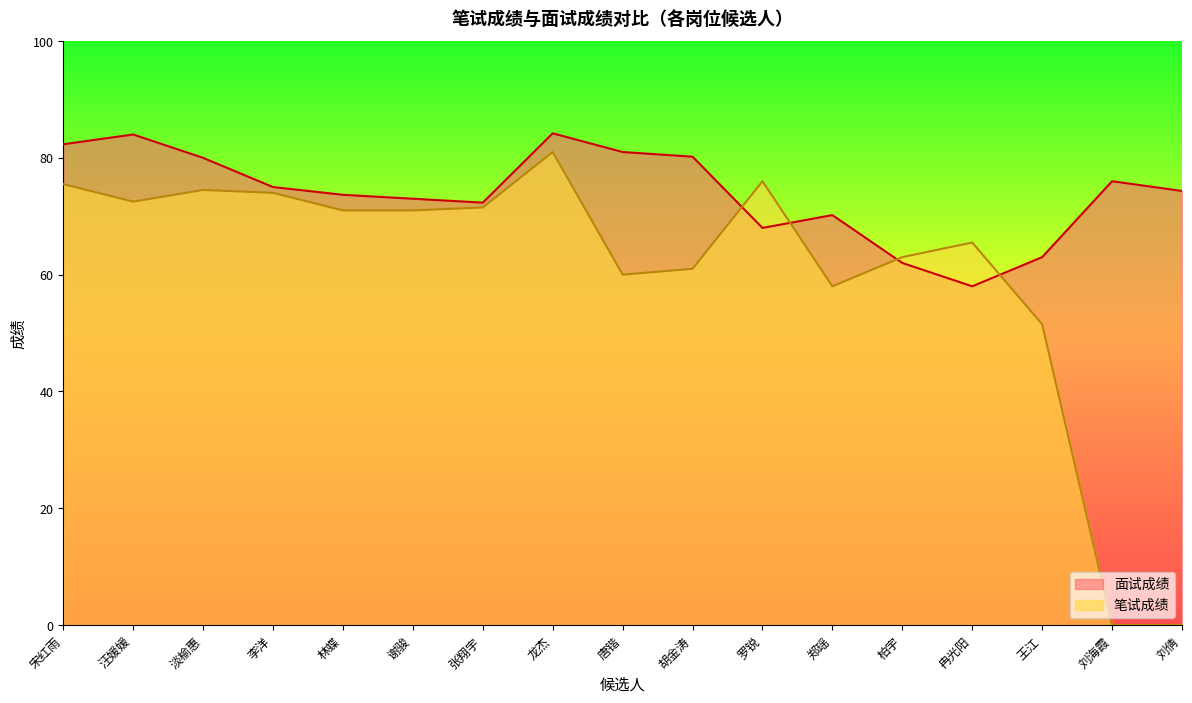

Reading right to left, list all the values displayed in this chart.

面试成绩: 刘倩=74.3	刘海霞=76.0	王江=63.0	冉光阳=58.0	柏宇=62.0	郑瑶=70.2	罗锐=68.0	胡金涛=80.2	唐锴=81.0	龙杰=84.2	张翔宇=72.3	谢骏=73.0	林蝶=73.7	李洋=75.0	淡榆惠=80.0	汪媛媛=84.0	宋红雨=82.3
笔试成绩: 刘倩=0.0	刘海霞=0.0	王江=51.5	冉光阳=65.5	柏宇=63.0	郑瑶=58.0	罗锐=76.0	胡金涛=61.0	唐锴=60.0	龙杰=81.0	张翔宇=71.5	谢骏=71.0	林蝶=71.0	李洋=74.0	淡榆惠=74.5	汪媛媛=72.5	宋红雨=75.5